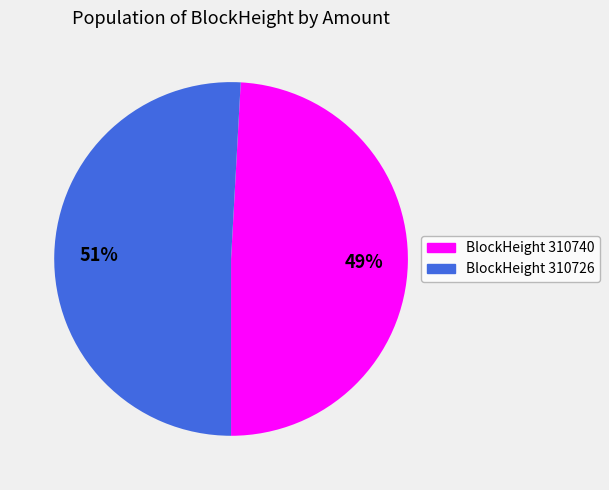

Is there any slice that represents more than half of the pie?

Yes